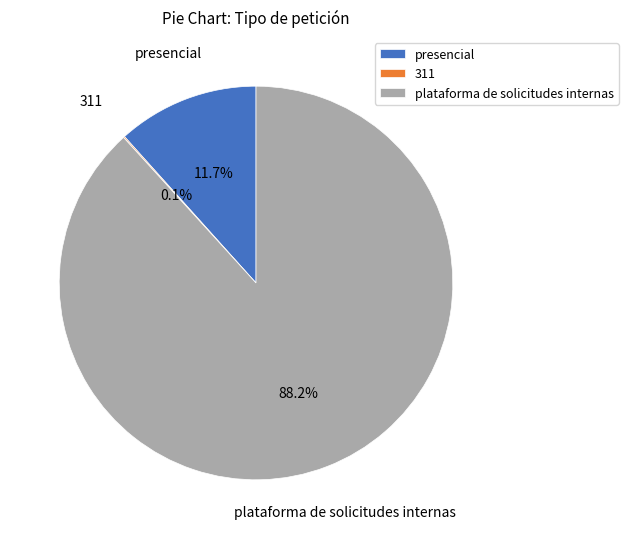

What percentage is NOT represented by presencial?

88.3%